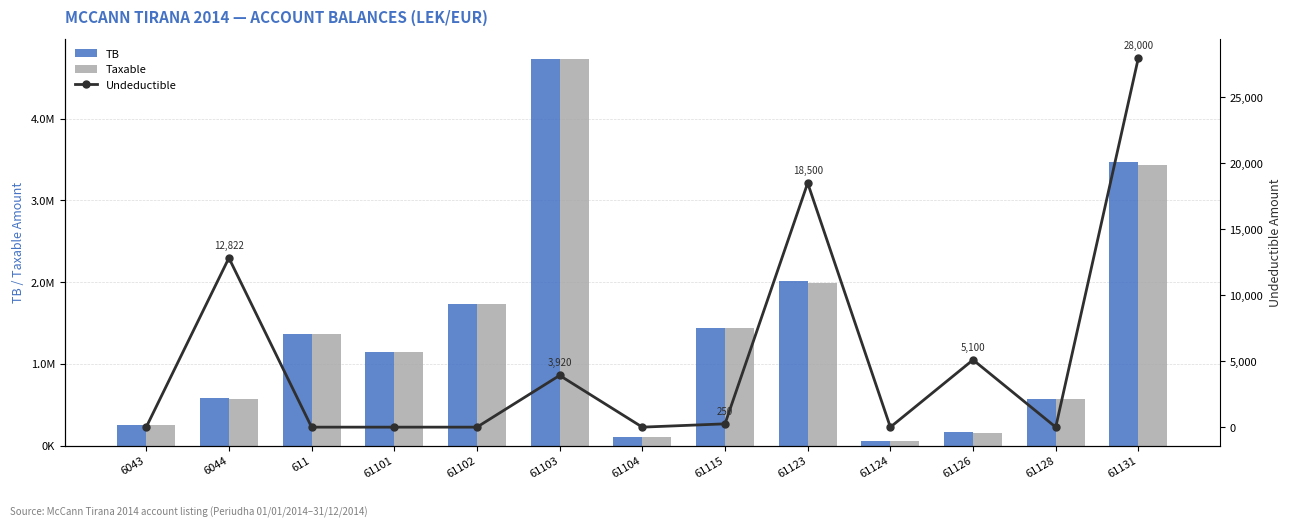

What is the difference between the maximum and minimum values in the Taxable series?

4669333.7